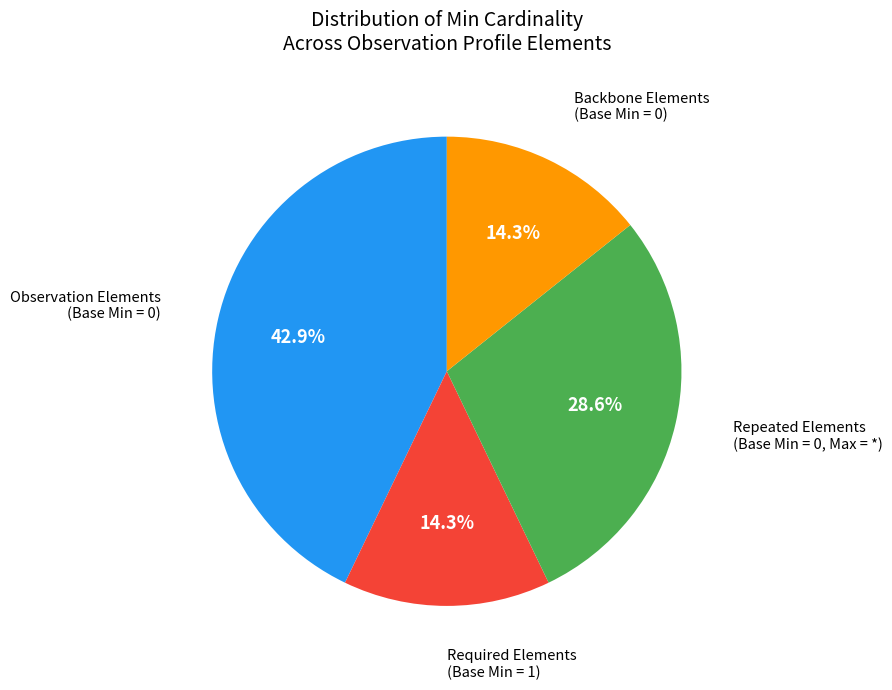

To the nearest percent, what is the difference between the largest and smallest slice percentages?

29%